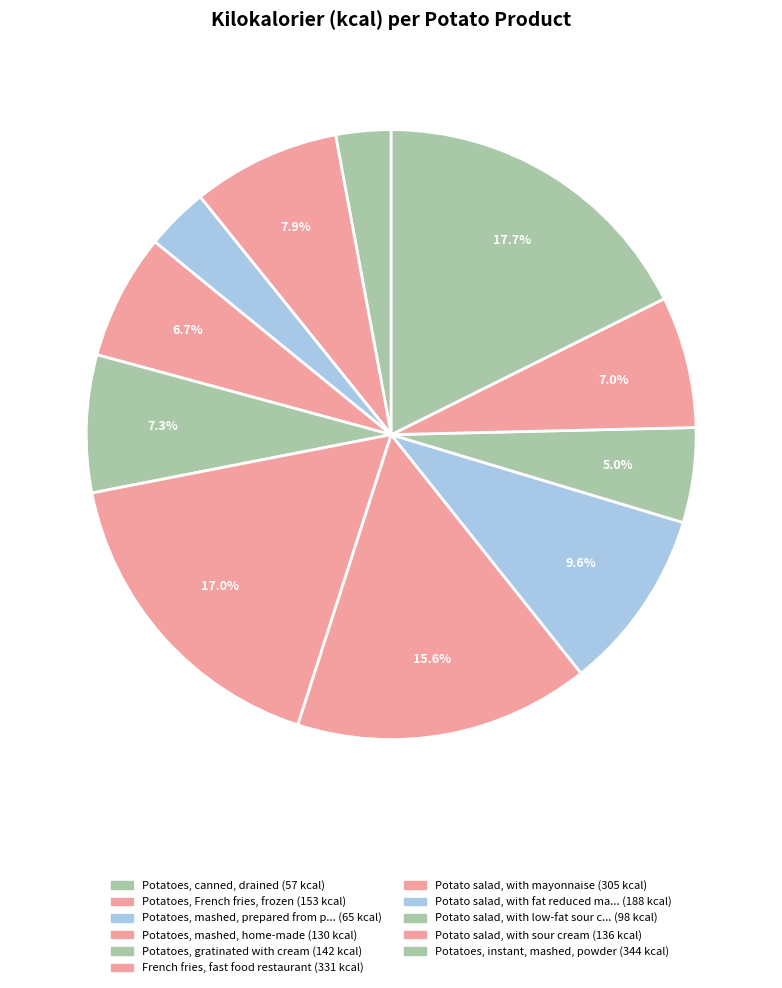

Count the number of slices in the pie.

11